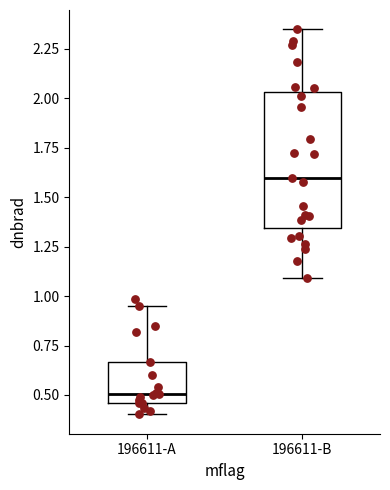

Comparing the boxes themselves (not the whiskers), which one is the tallest?

196611-B